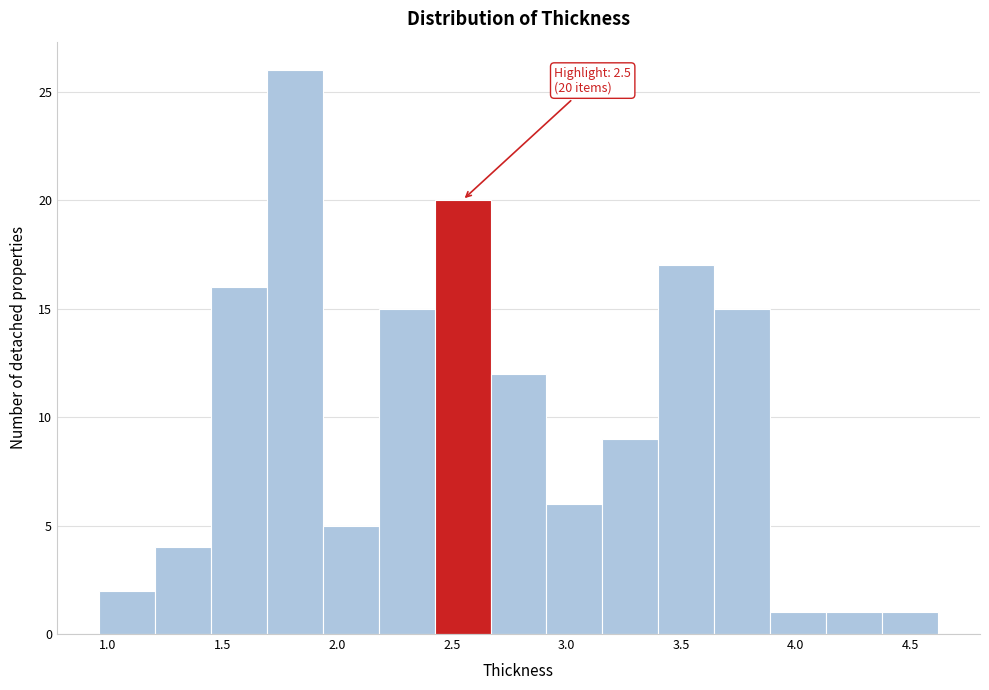

Which range on the x-axis has the tallest bar?

1.70 to 1.95